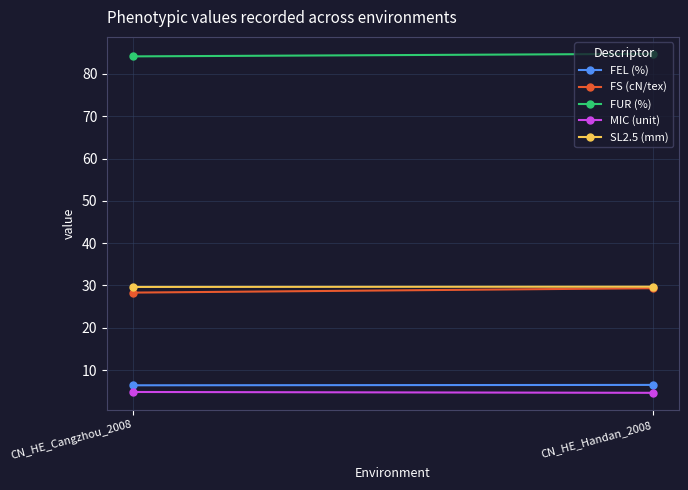

Which category has the lowest value in the FS (cN/tex) series?

CN_HE_Cangzhou_2008